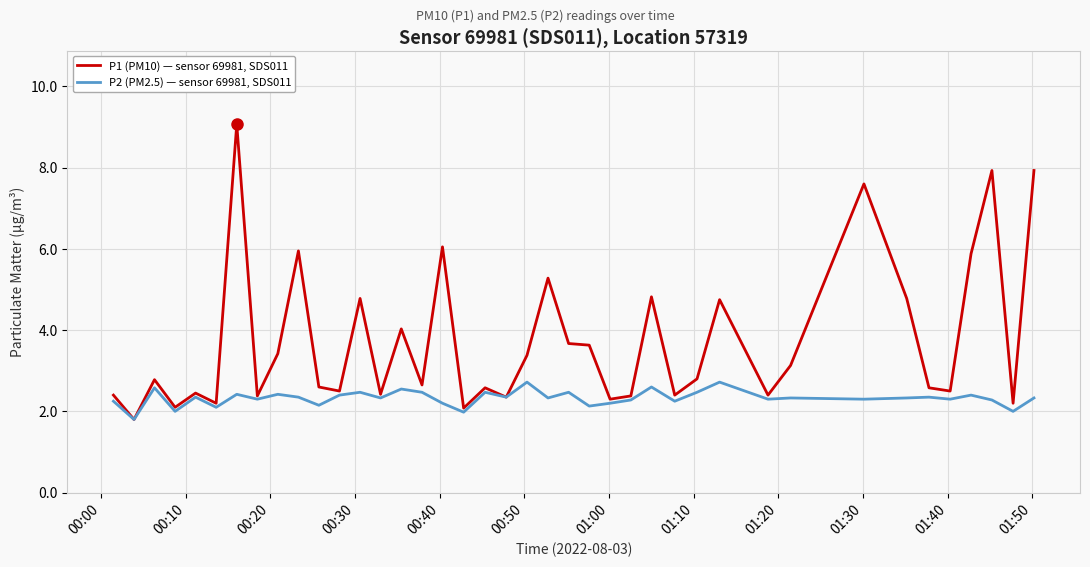

Which series has the largest range (max minus min)?

P1 (PM10) — sensor 69981, SDS011